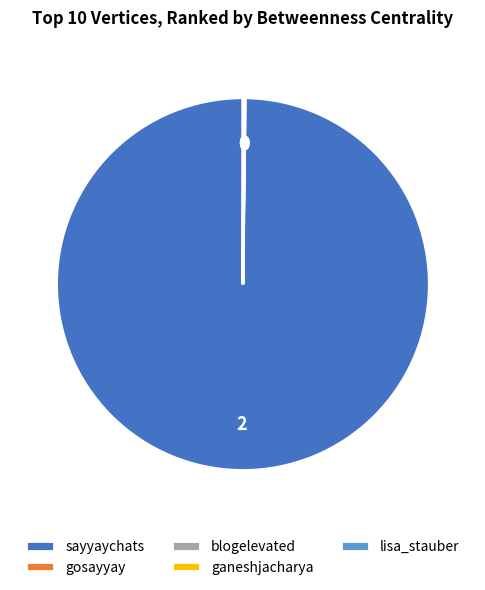

Which category has the biggest portion of the pie?

sayyaychats